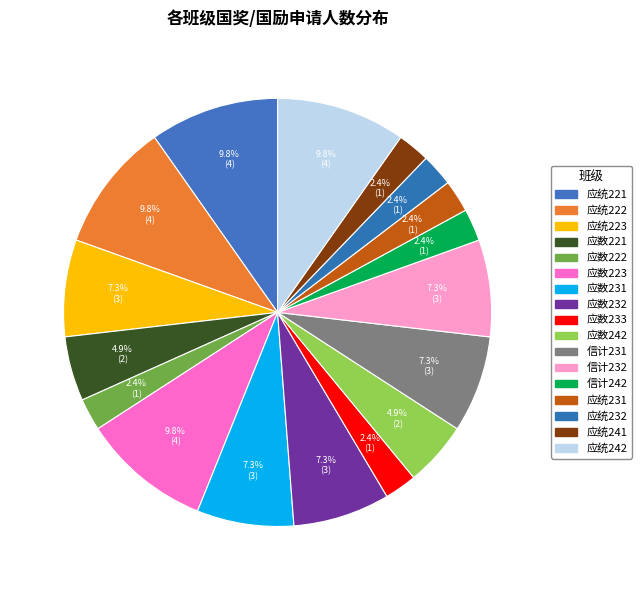

Does 应数232 represent more than half of the total?

No